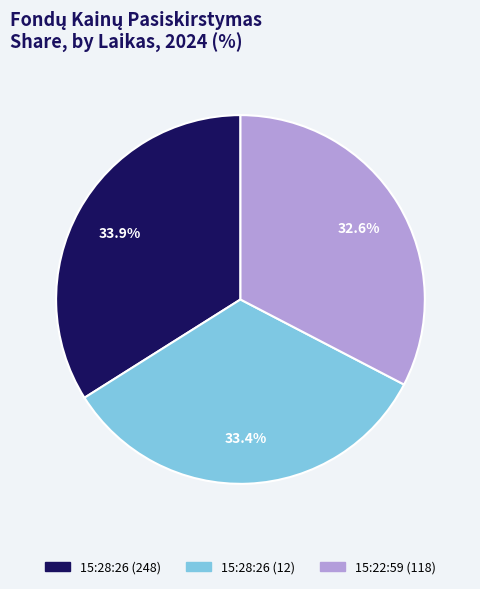

Between 15:28:26 (248) and 15:22:59 (118), which is larger?

15:28:26 (248)